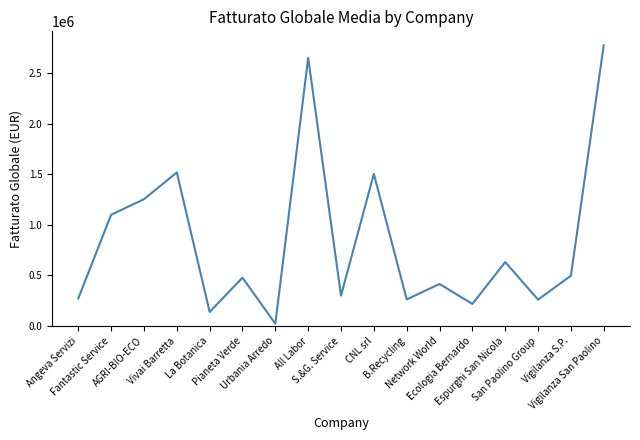

How many values exceed 478037?

9